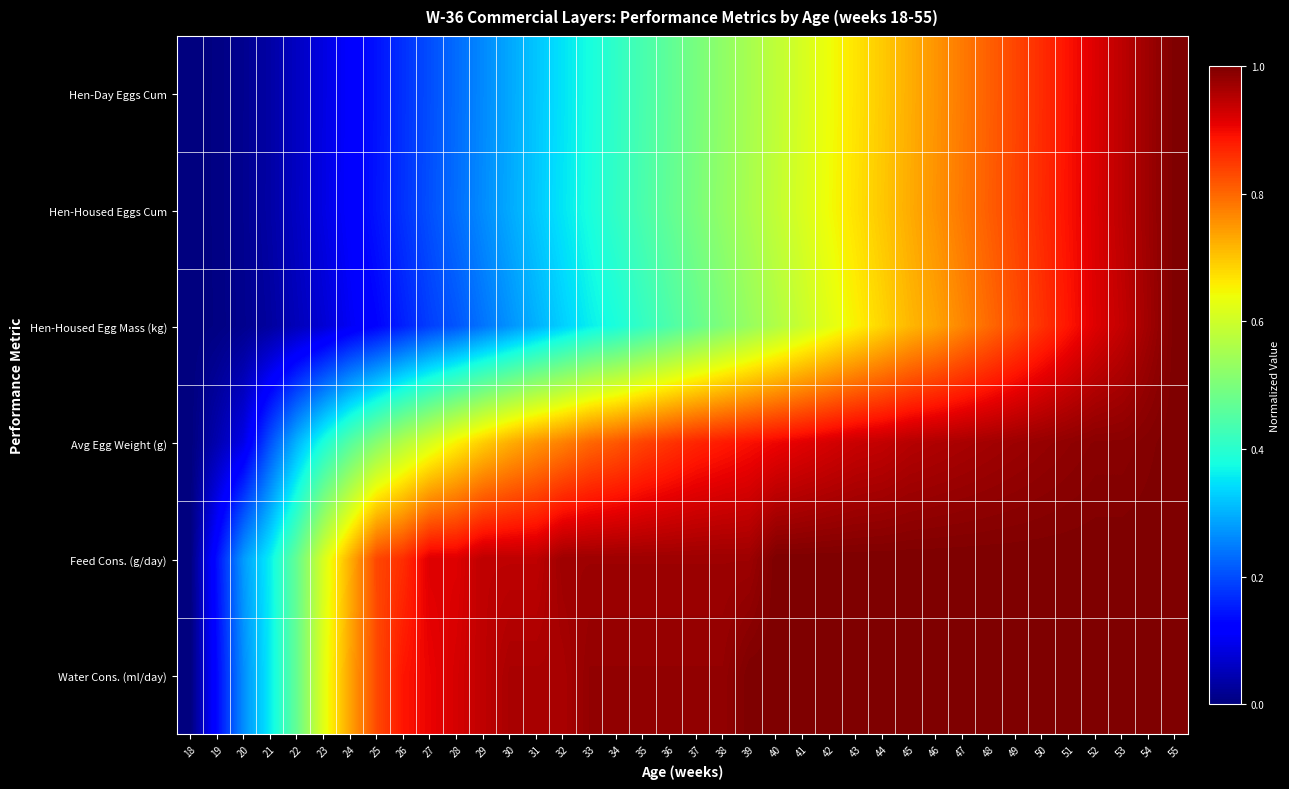

Count the number of categories in the chart.

38